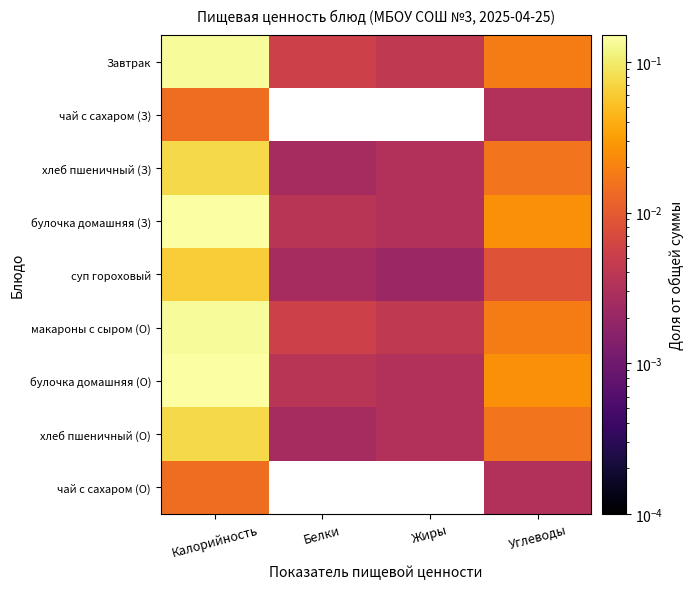

Reading left to right, list all the values displayed in this chart.

Завтрак: Калорийность=0.1	Белки=0.0	Жиры=0.0	Углеводы=0.0
чай с сахаром (З): Калорийность=0.0	Белки=0.0	Жиры=0.0	Углеводы=0.0
хлеб пшеничный (З): Калорийность=0.1	Белки=0.0	Жиры=0.0	Углеводы=0.0
булочка домашняя (З): Калорийность=0.2	Белки=0.0	Жиры=0.0	Углеводы=0.0
суп гороховый: Калорийность=0.1	Белки=0.0	Жиры=0.0	Углеводы=0.0
макароны с сыром (О): Калорийность=0.1	Белки=0.0	Жиры=0.0	Углеводы=0.0
булочка домашняя (О): Калорийность=0.2	Белки=0.0	Жиры=0.0	Углеводы=0.0
хлеб пшеничный (О): Калорийность=0.1	Белки=0.0	Жиры=0.0	Углеводы=0.0
чай с сахаром (О): Калорийность=0.0	Белки=0.0	Жиры=0.0	Углеводы=0.0